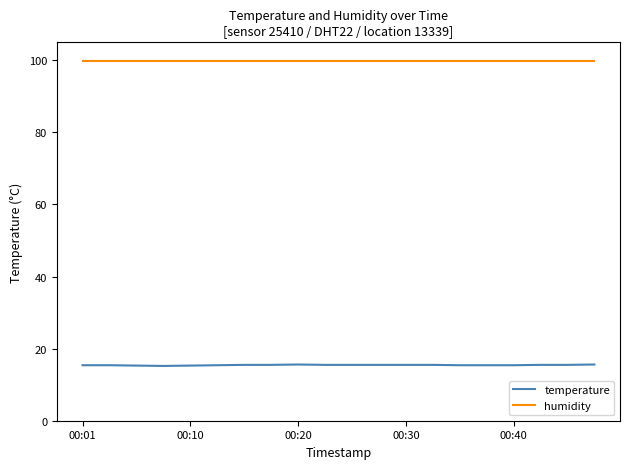

List the series in order of their overall mean, lowest first.

temperature, humidity